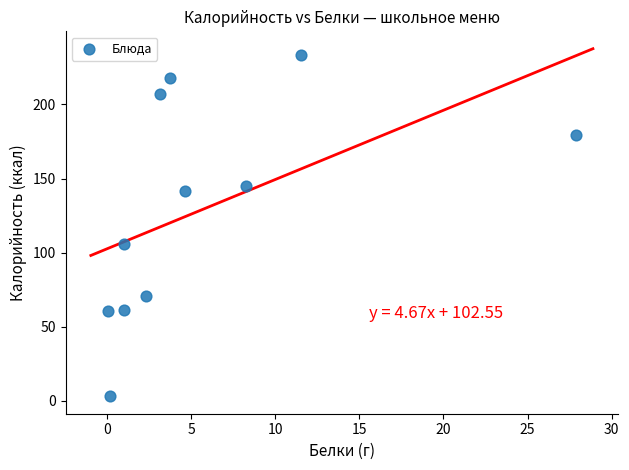

What is the range of X values (max minus min)?

27.8